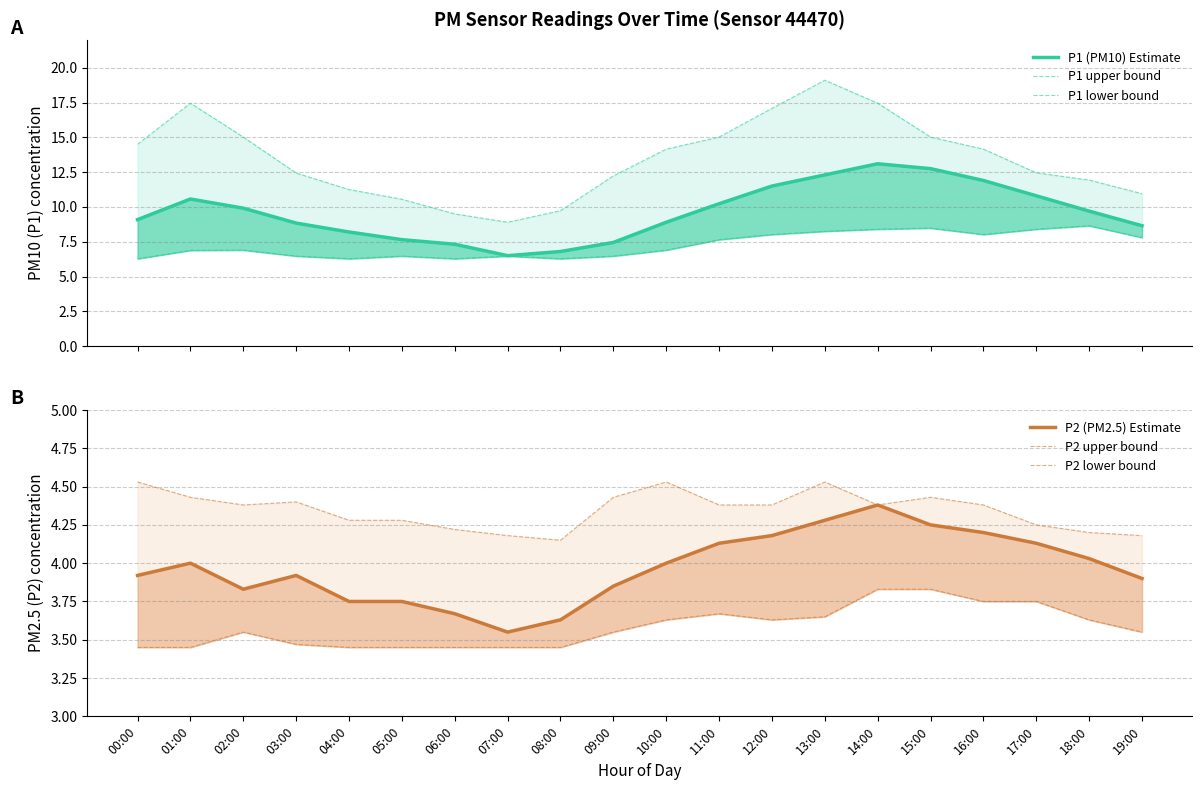

What is the label of the 2nd point from the left?

01:00